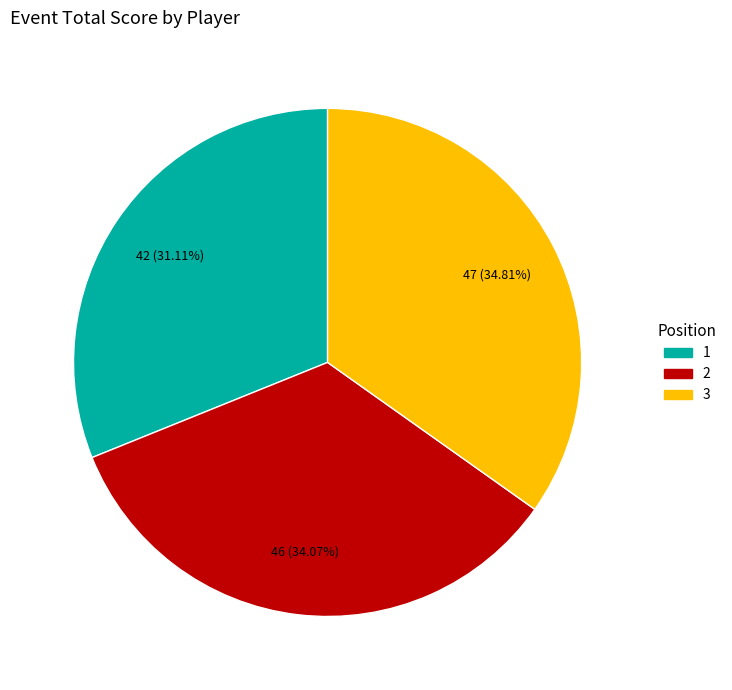

Is there any slice that represents more than half of the pie?

No